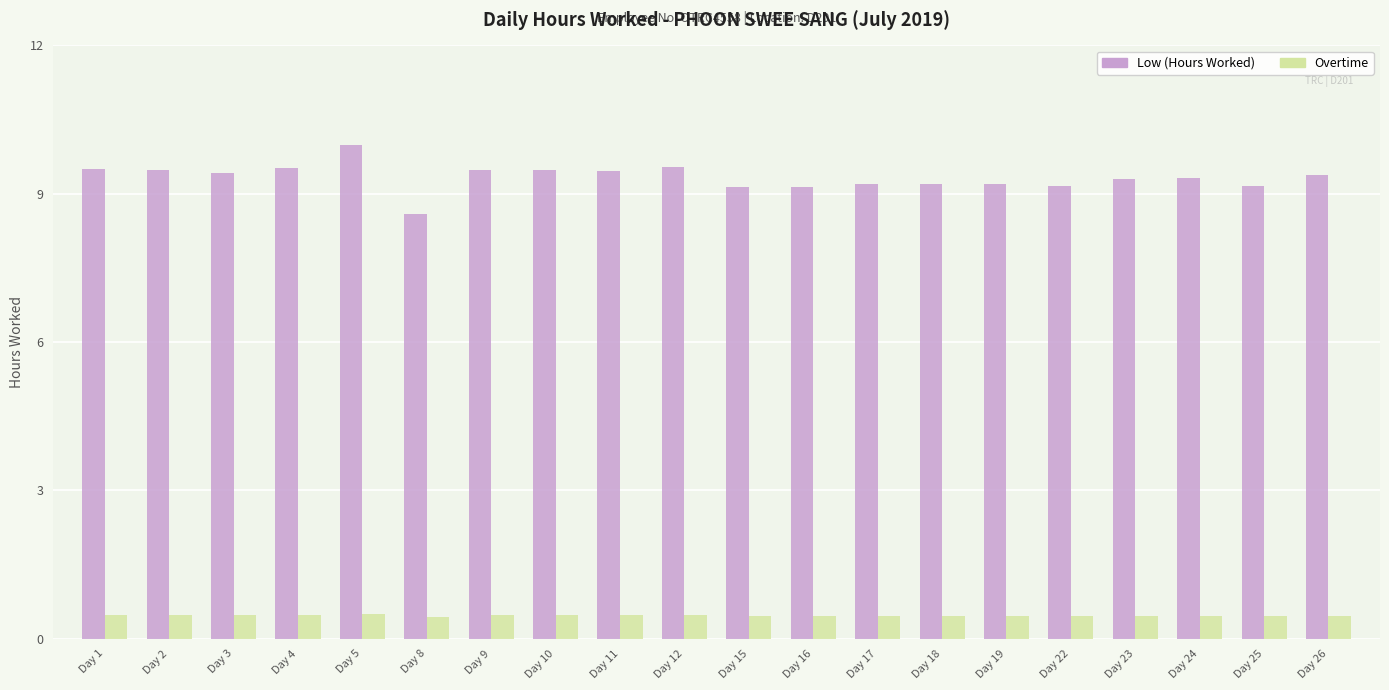

What is the maximum value shown in the chart?

10.0